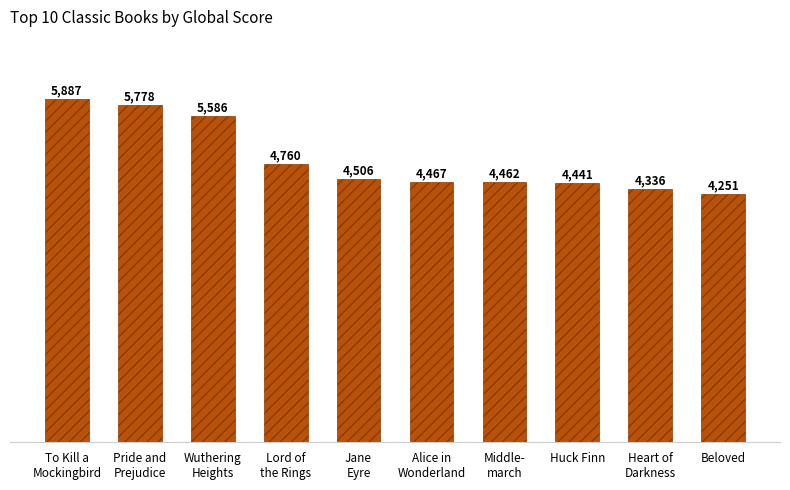

How many series are shown in this chart?

1